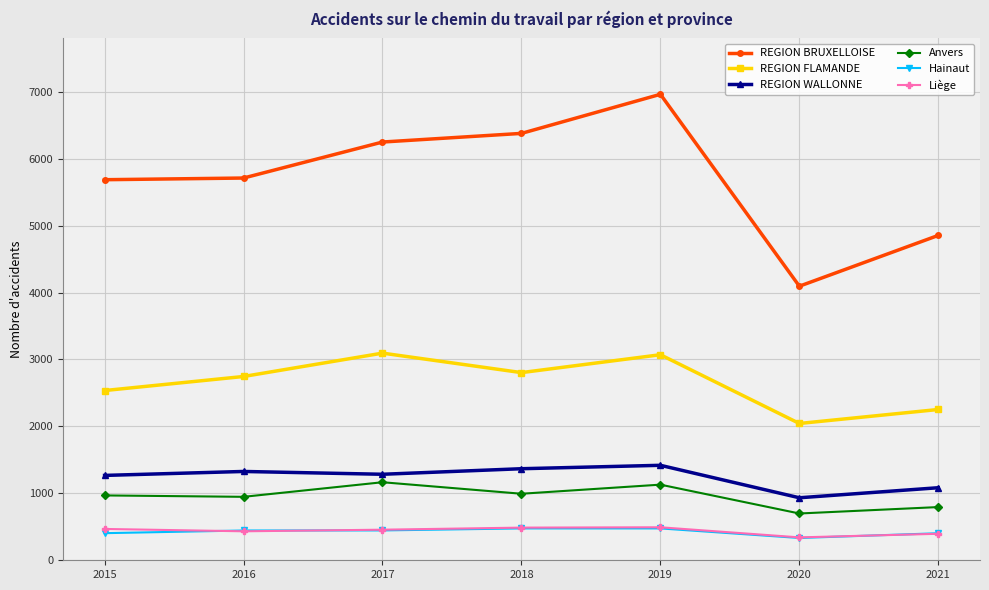

Which series changed the most between 2015 and 2016?

REGION FLAMANDE